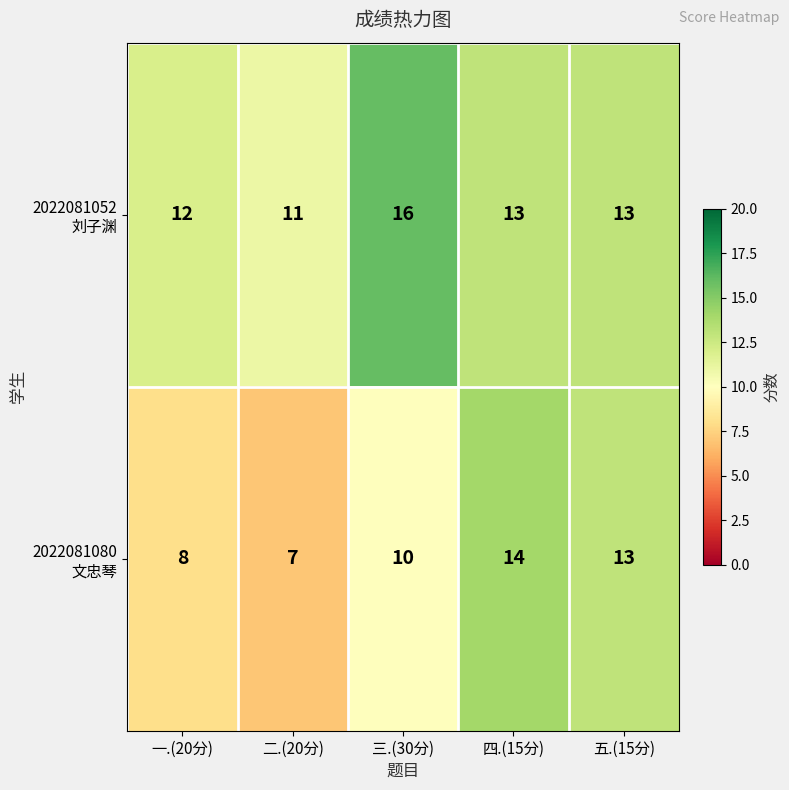

What is the greatest value displayed?

16